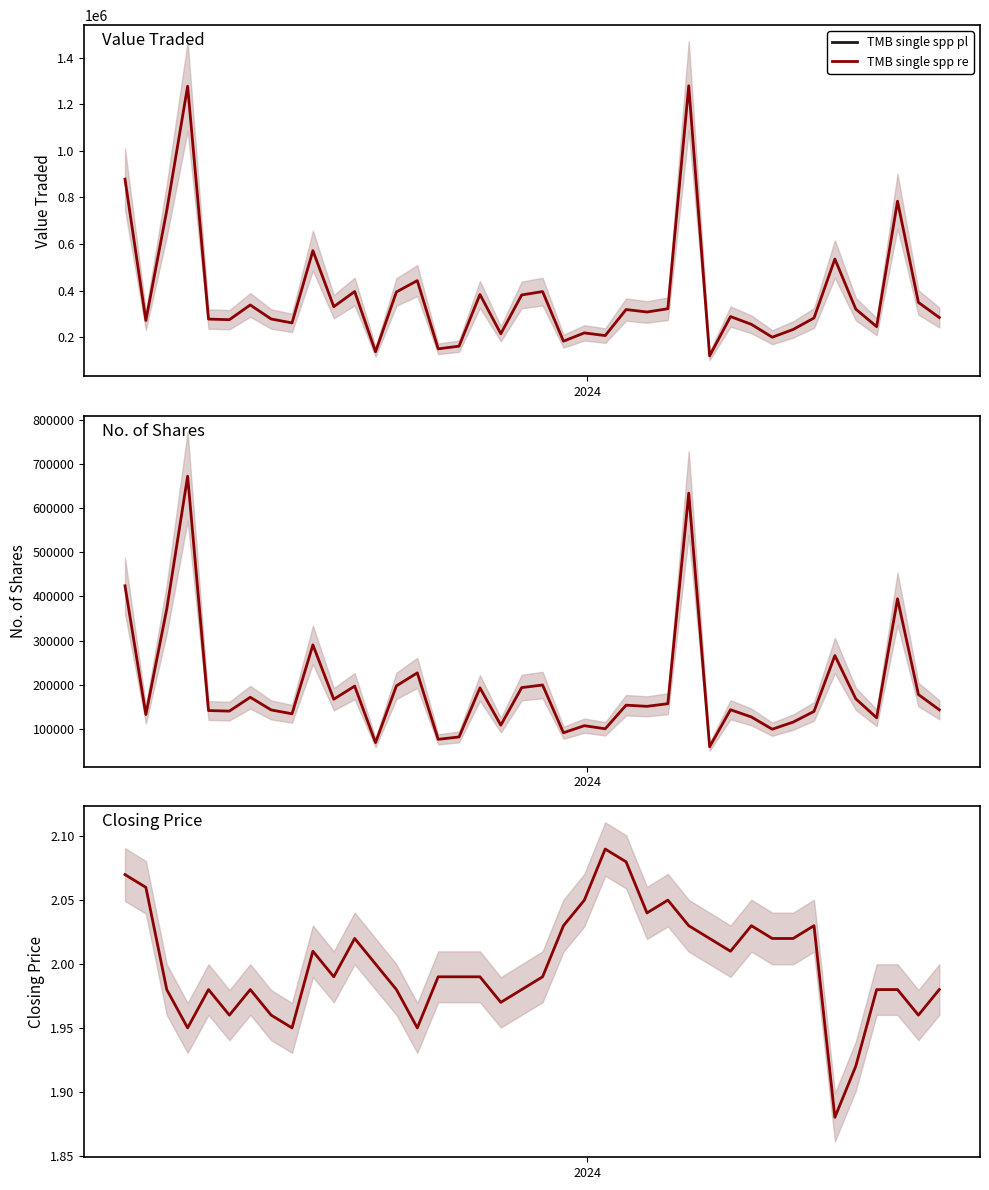

What is the greatest value displayed?

1279340.0